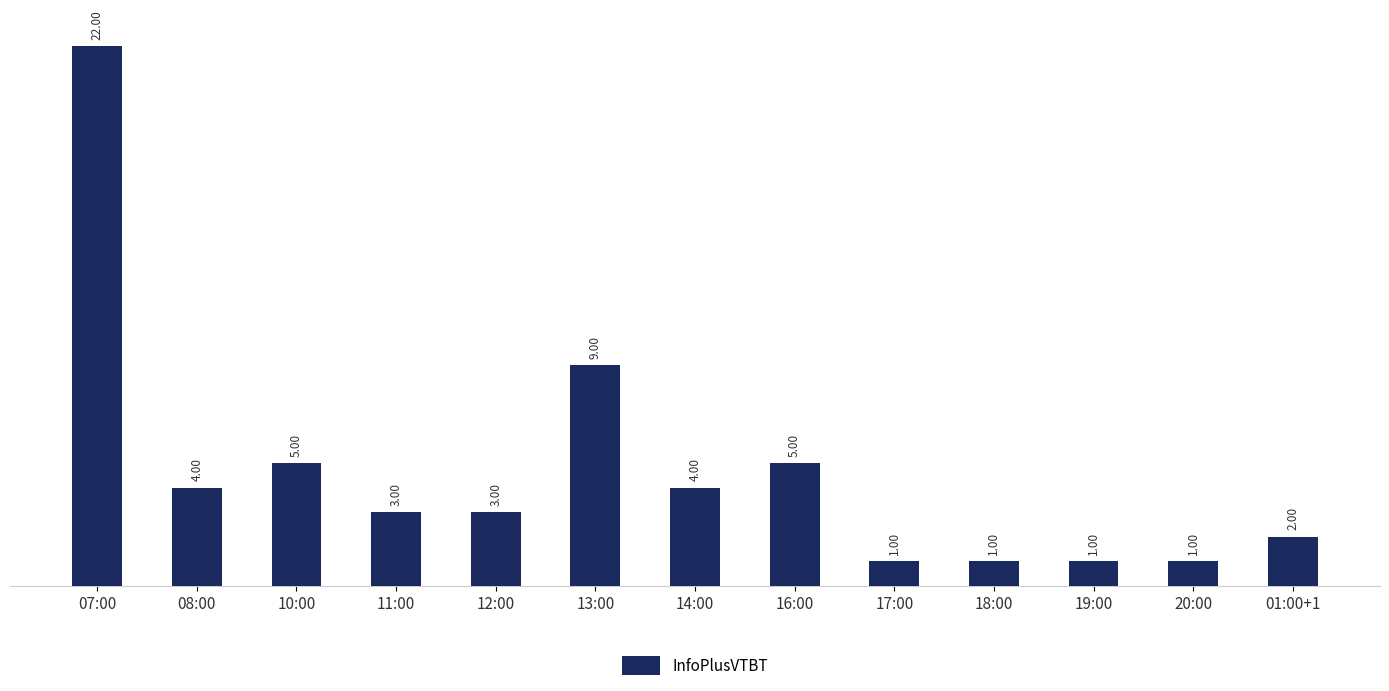

How many data points are less than 3?

5